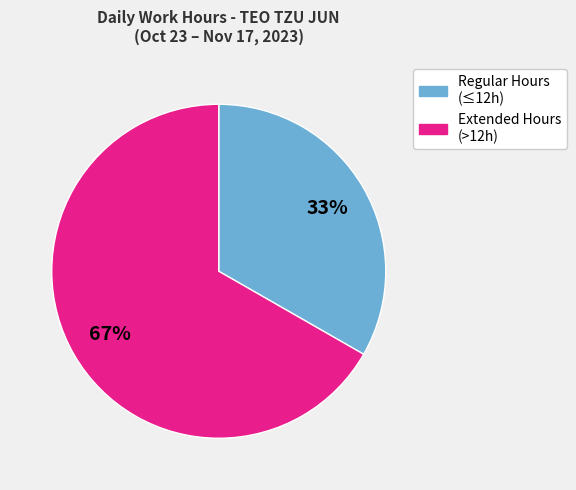

To the nearest percent, what is the average slice percentage?

50%